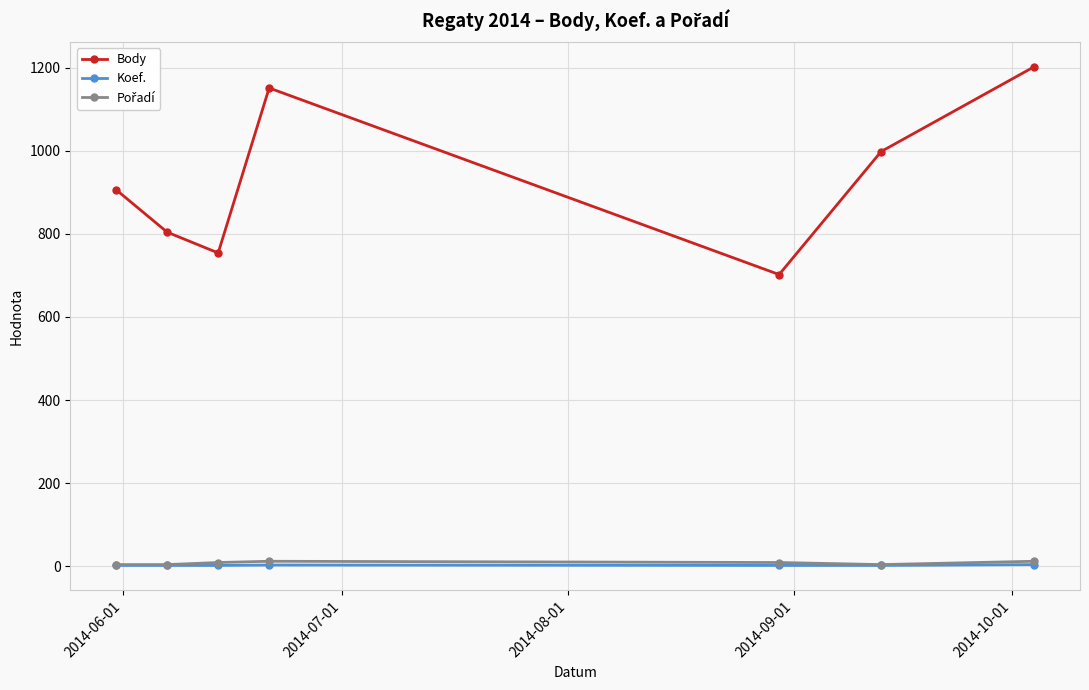

Which series has the largest total across all categories?

Body